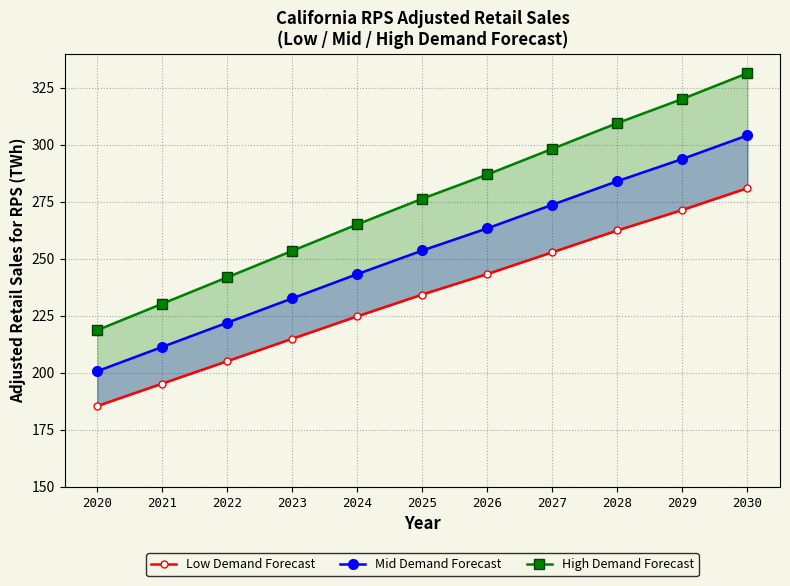

What is the difference between the Mid Demand Forecast values at 2020 and 2028?

83.3